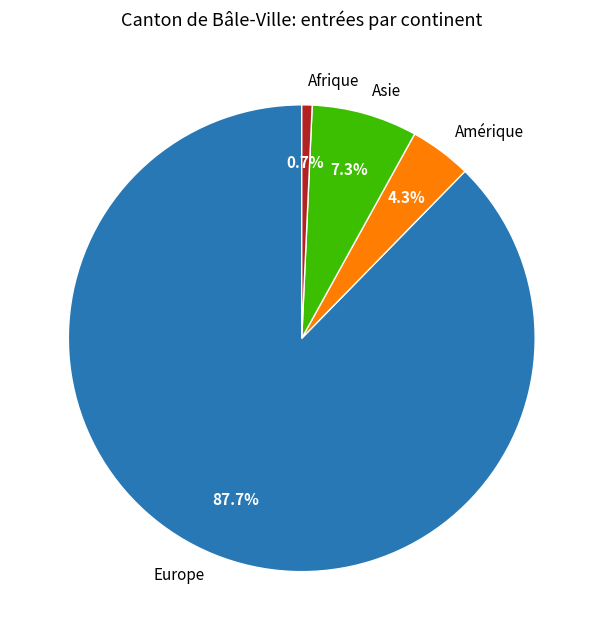

Is there any slice that represents more than half of the pie?

Yes